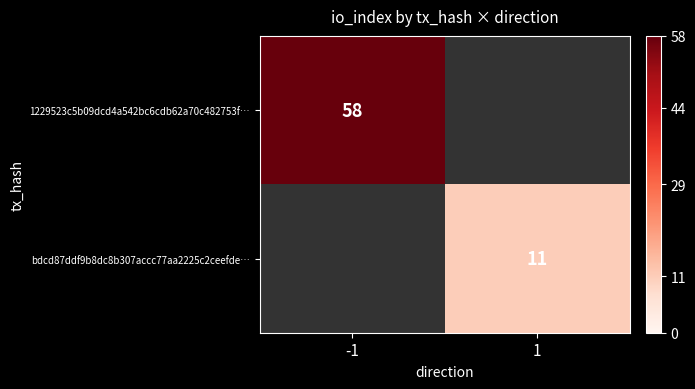

The value of 1229523c5b09dcd4a542bc6cdb62a70c482753f… at -1 is 58. True or false?

True